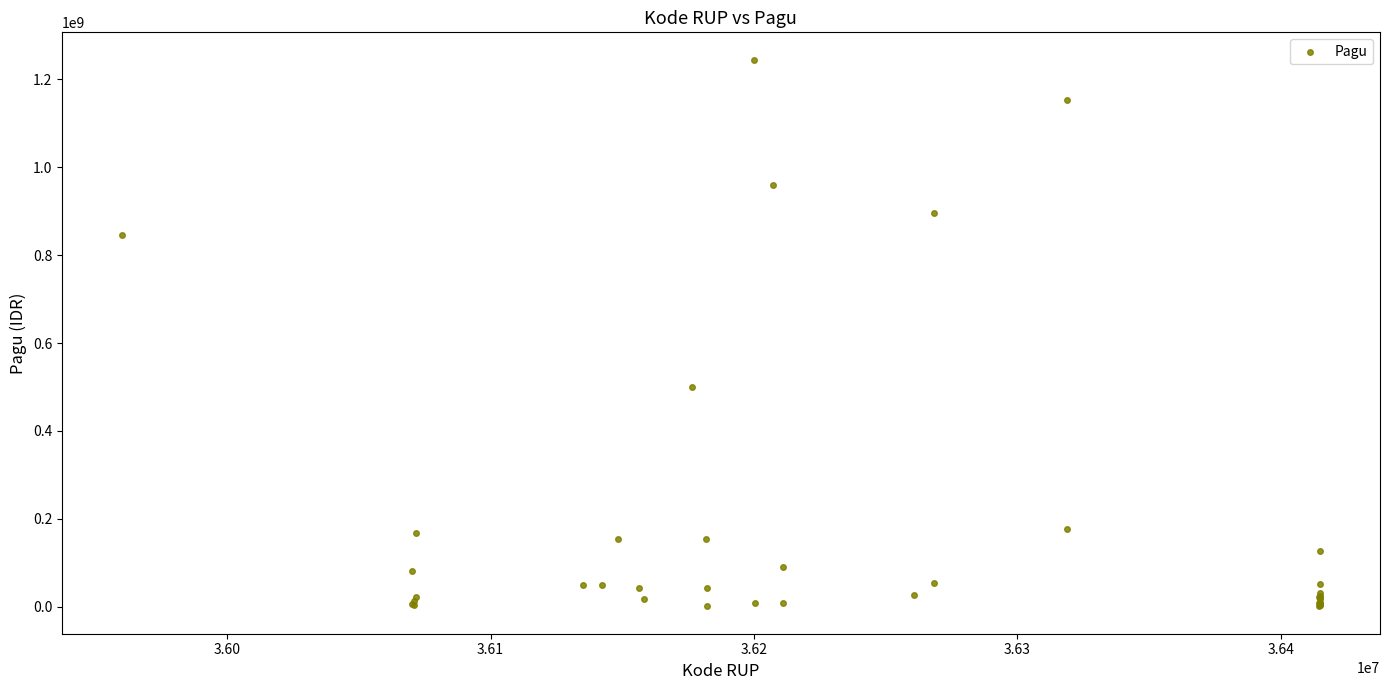

What Y value in the scatter plot is closest to 622840000?

499932000